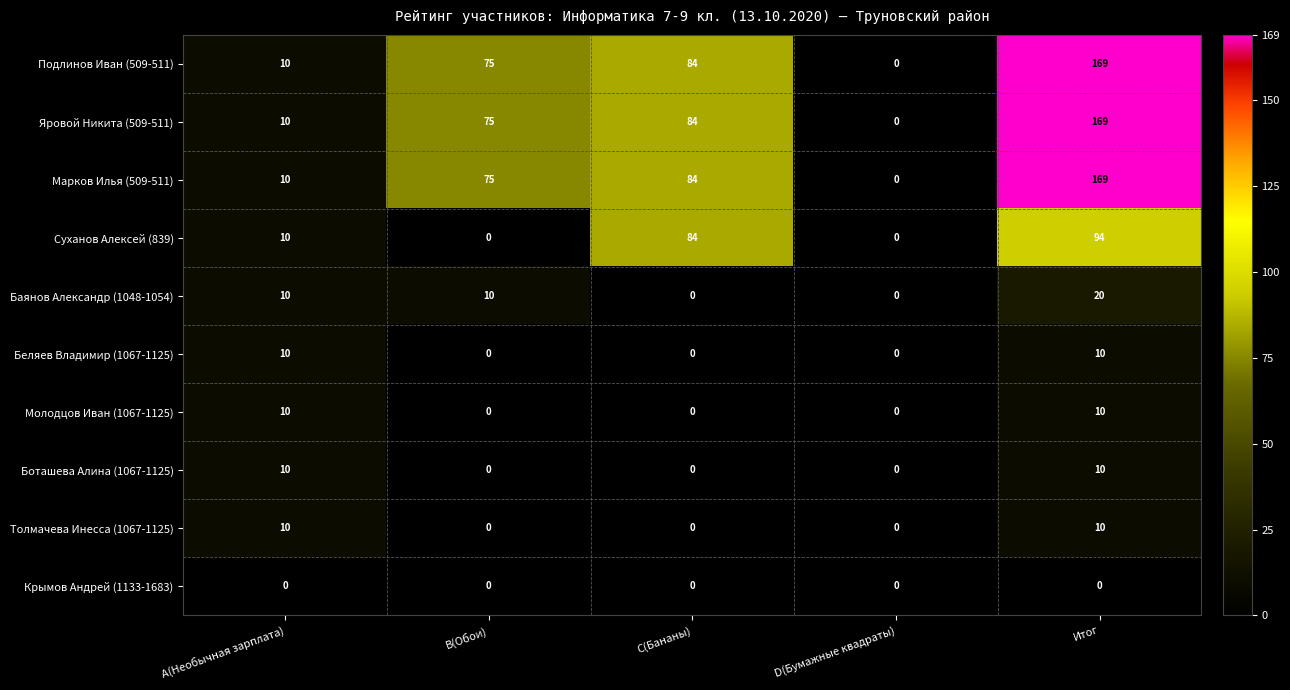

What is the spread (max minus min) of values at Итог?

169